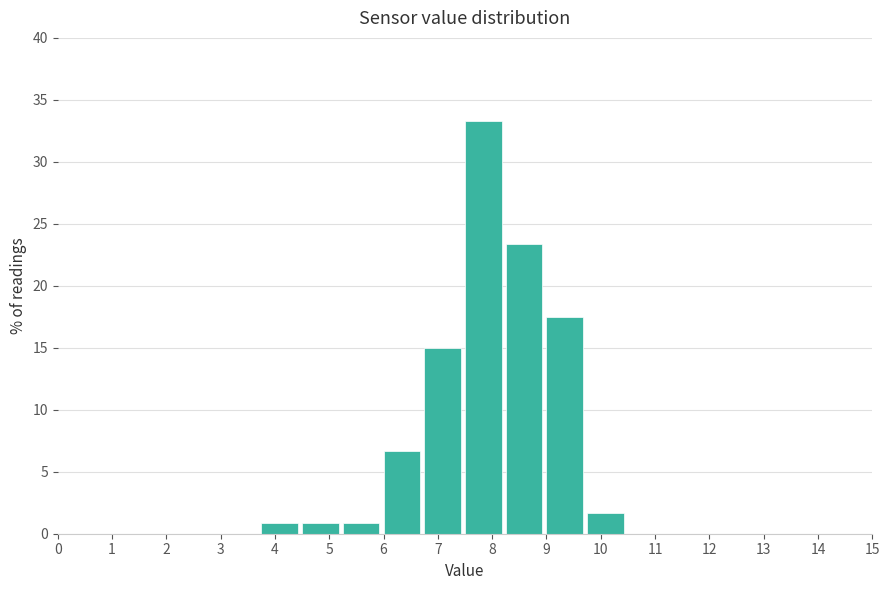

Reading left to right, list every bar in this chart as the range it spans on the x-axis followed by its height. Neither the bar edges nor the heights are printed on the chart, so give them approximately, as read against the axes.

0.00 to 0.75: 0
0.75 to 1.50: 0
1.50 to 2.25: 0
2.25 to 3.00: 0
3.00 to 3.75: 0
3.75 to 4.50: 1.0
4.50 to 5.25: 1.0
5.25 to 6.00: 1.0
6.00 to 6.75: 6.5
6.75 to 7.50: 15.0
7.50 to 8.25: 33.5
8.25 to 9.00: 23.5
9.00 to 9.75: 17.5
9.75 to 10.50: 1.5
10.50 to 11.25: 0
11.25 to 12.00: 0
12.00 to 12.75: 0
12.75 to 13.50: 0
13.50 to 14.25: 0
14.25 to 15.00: 0